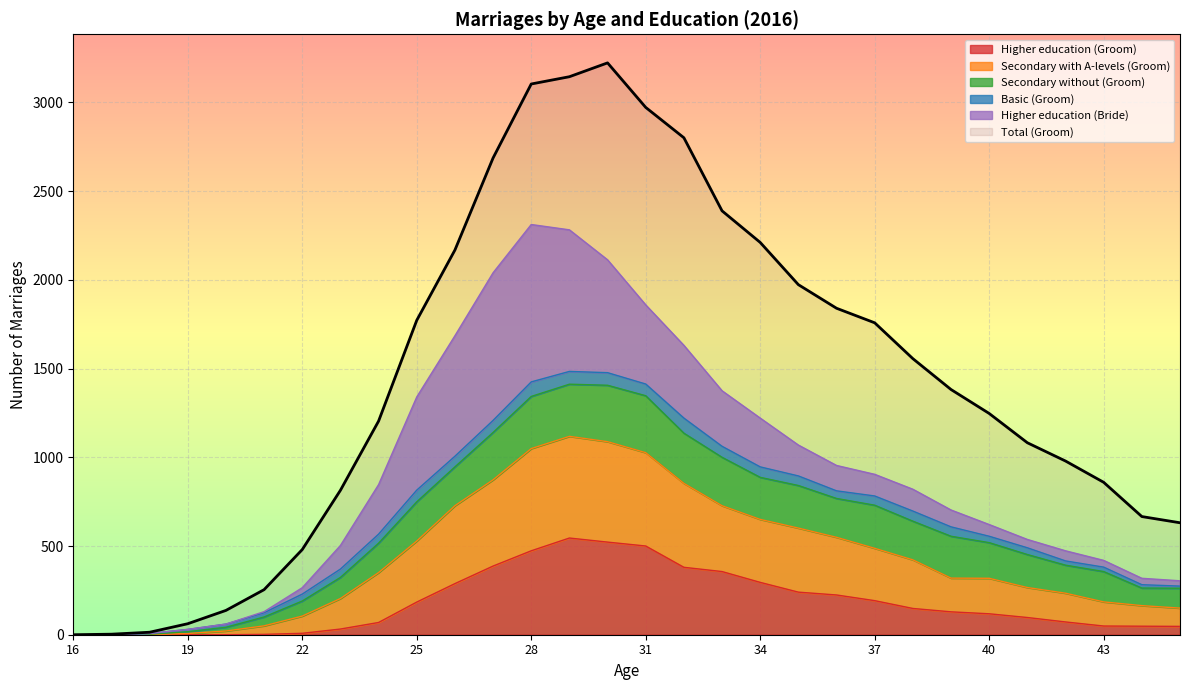

What value does the Higher education (Groom) series have at 32?

380